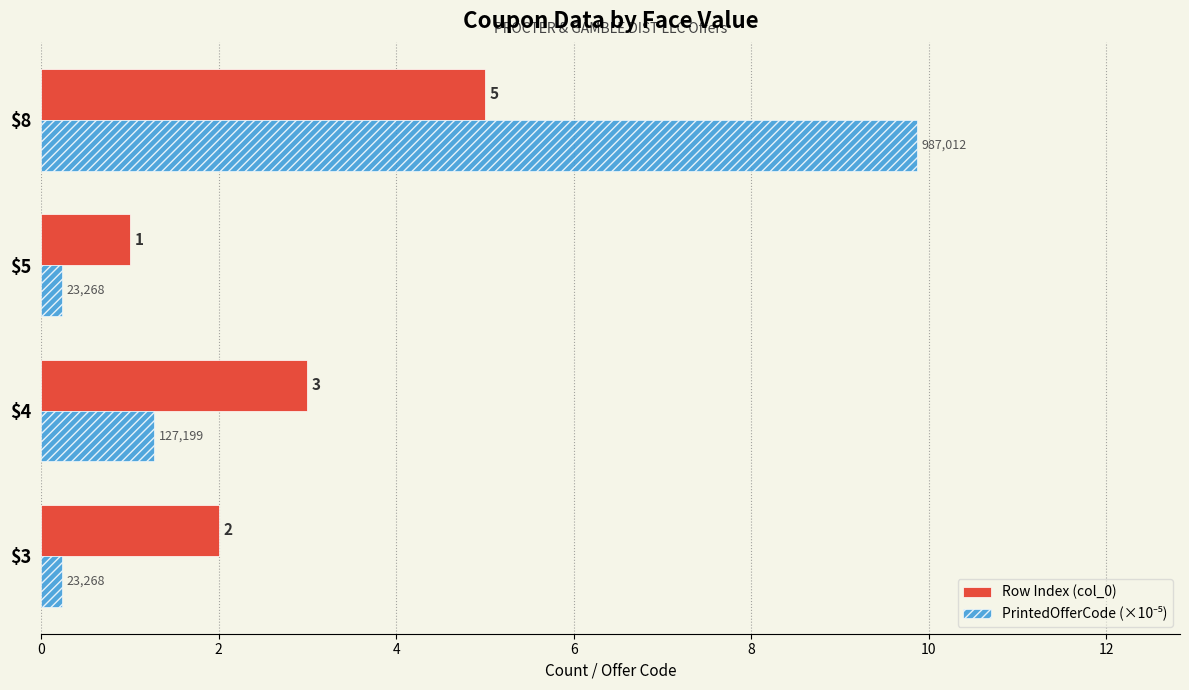

At which category is the sum across all series the highest?

$8